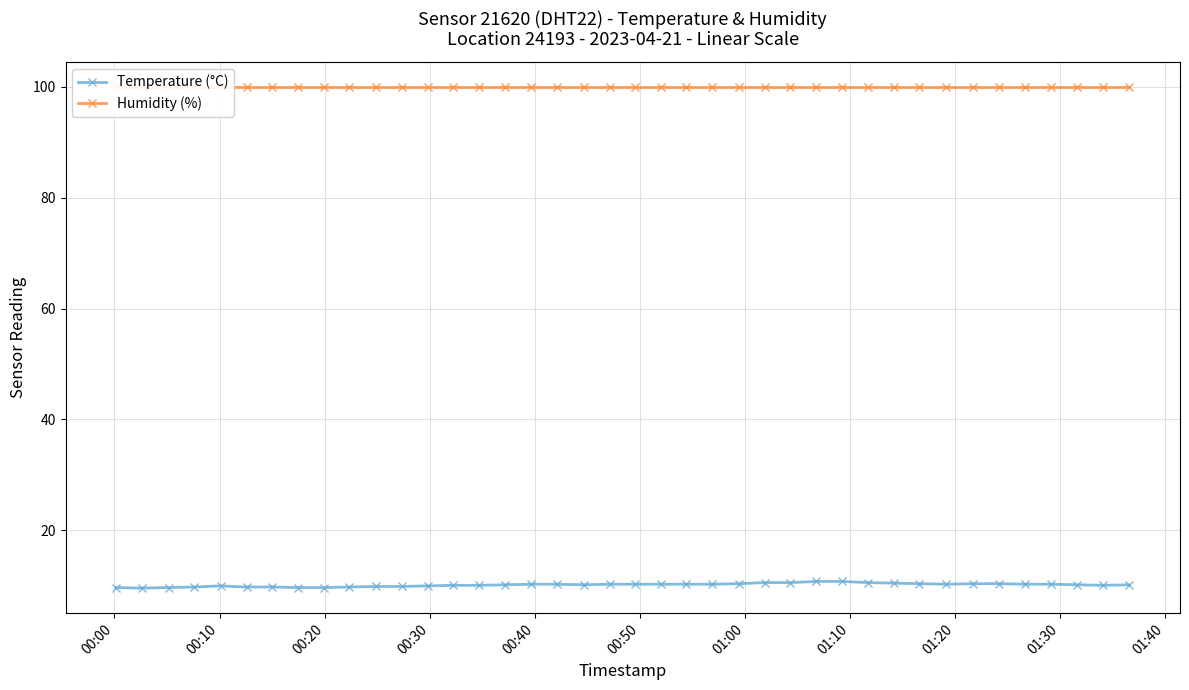

What is the value of the Humidity (%) point at the 29th from the left?

99.9